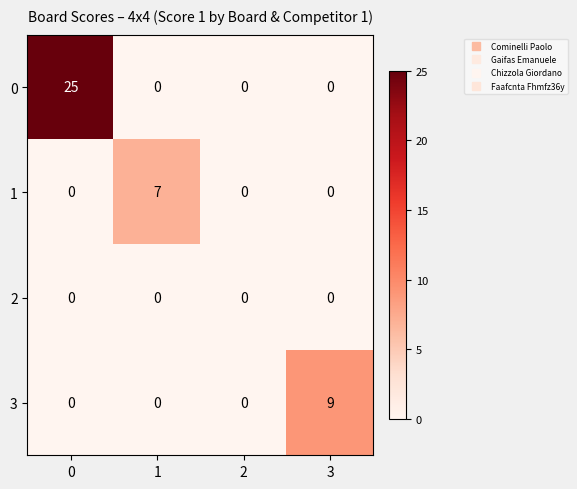

What is the sum of all 0 values?

25